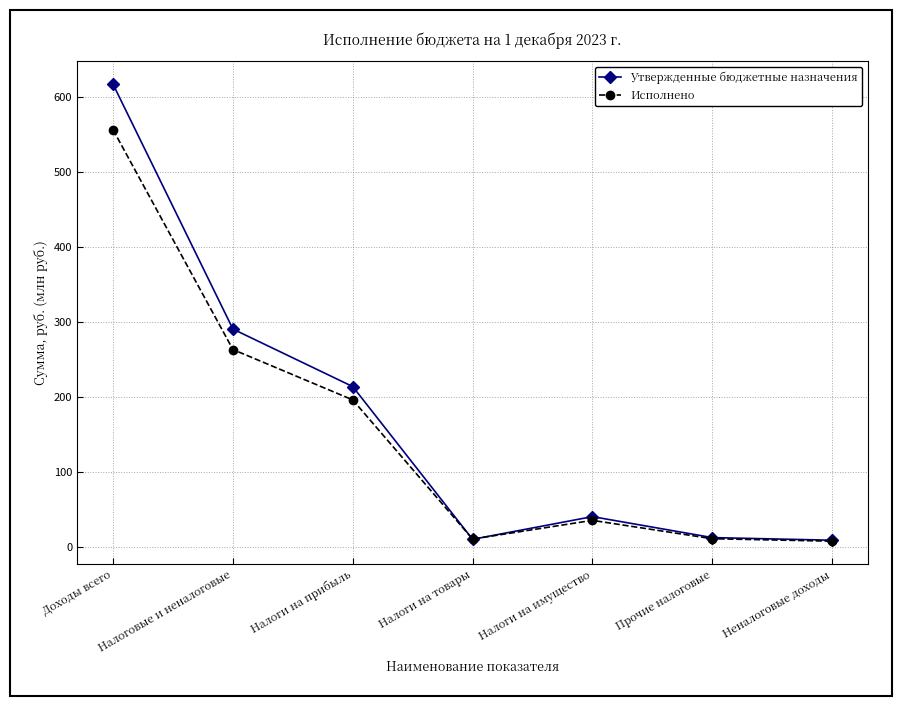

Is the value of Утвержденные бюджетные назначения at Налоговые и неналоговые greater than the value of Исполнено at Прочие налоговые?

Yes